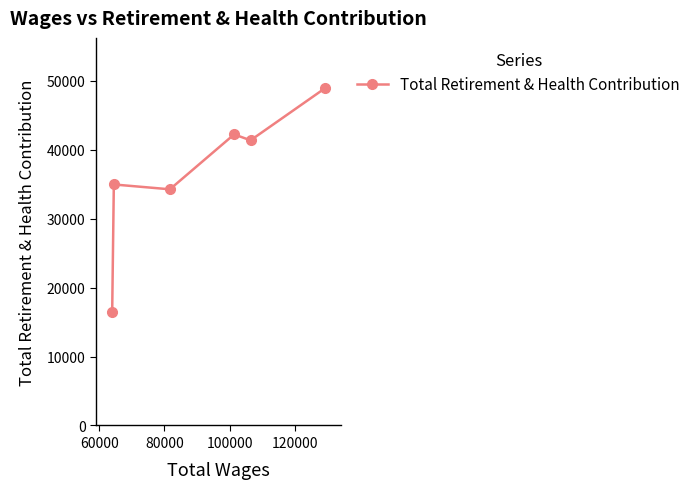

What is the value of the 6th point from the left?

48905